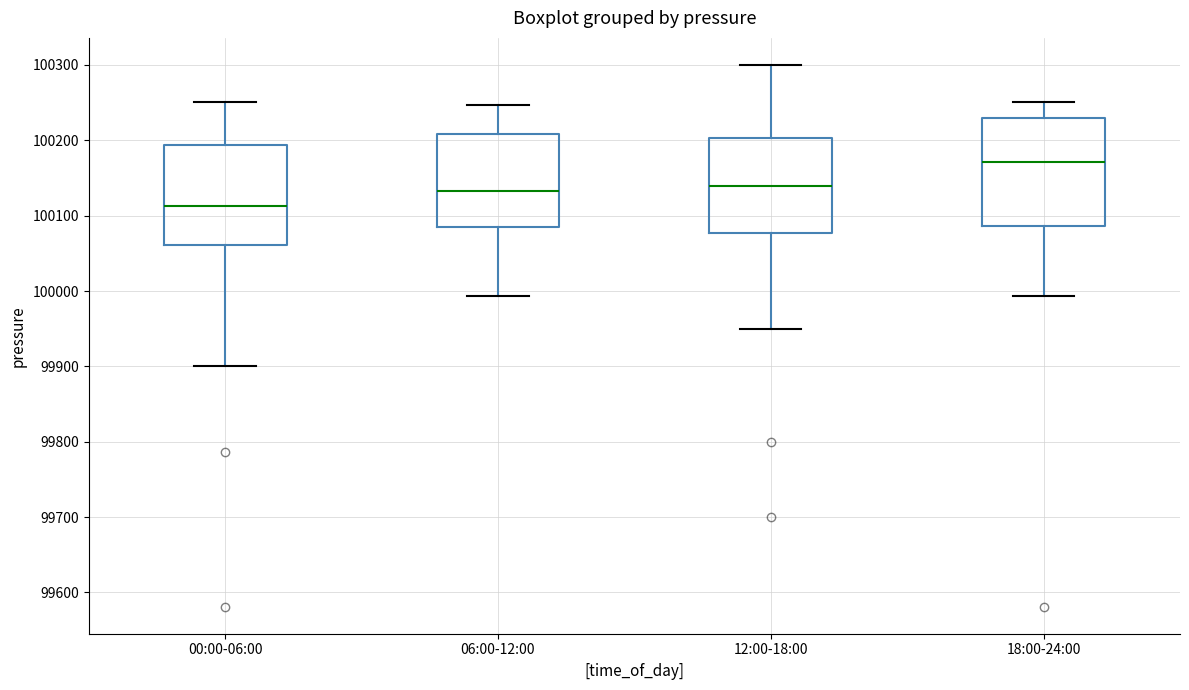

Where is the lower edge of the box for 00:00-06:00 on the y-axis? The values are not printed on the chart, so give them approximately, as read against the axis.

100060